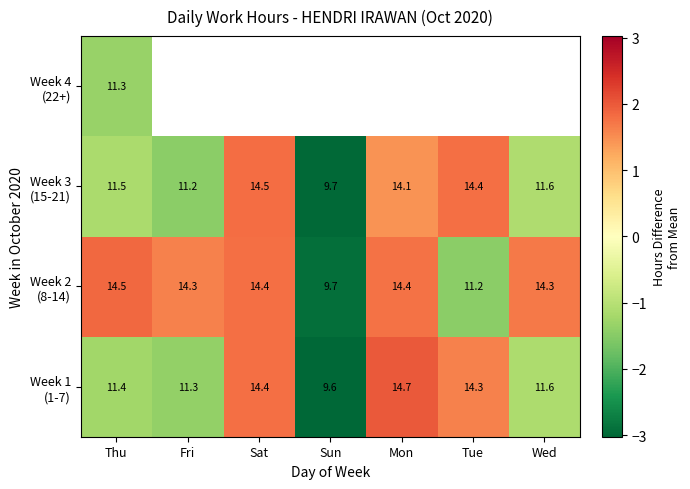

At how many categories does at least one series exceed 0?

6